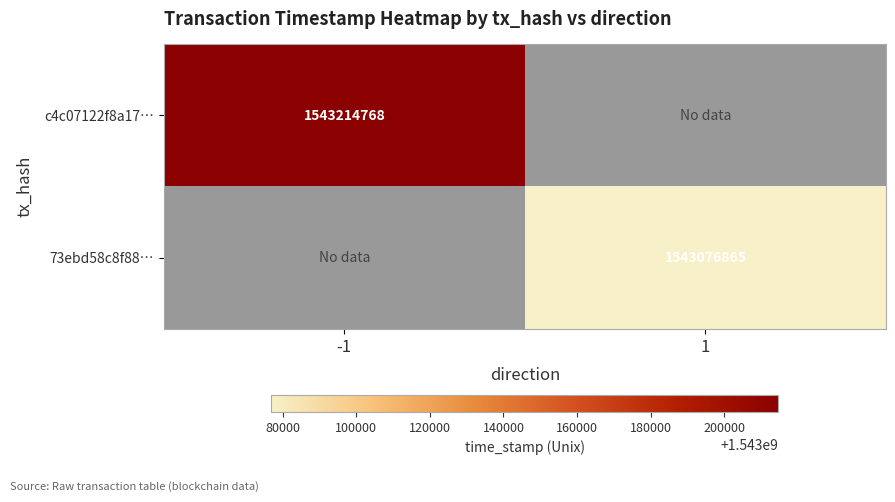

The value of c4c07122f8a17… at -1 is 1543214768. True or false?

True